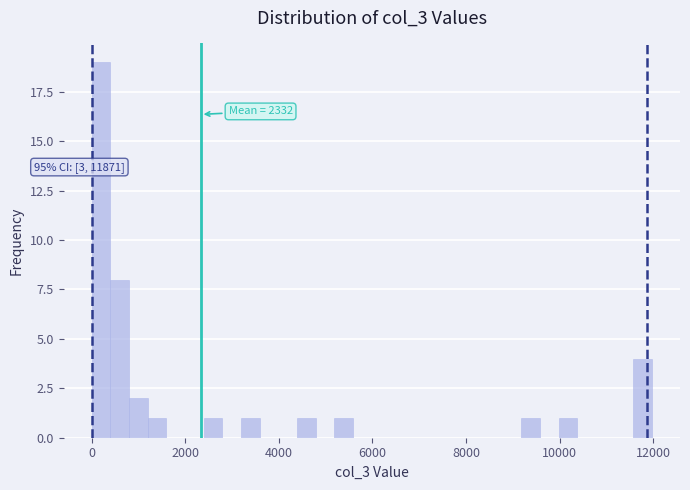

Around what value on the x-axis is the tallest bar? Give the approximate position of its centre, as read against the axis.

200